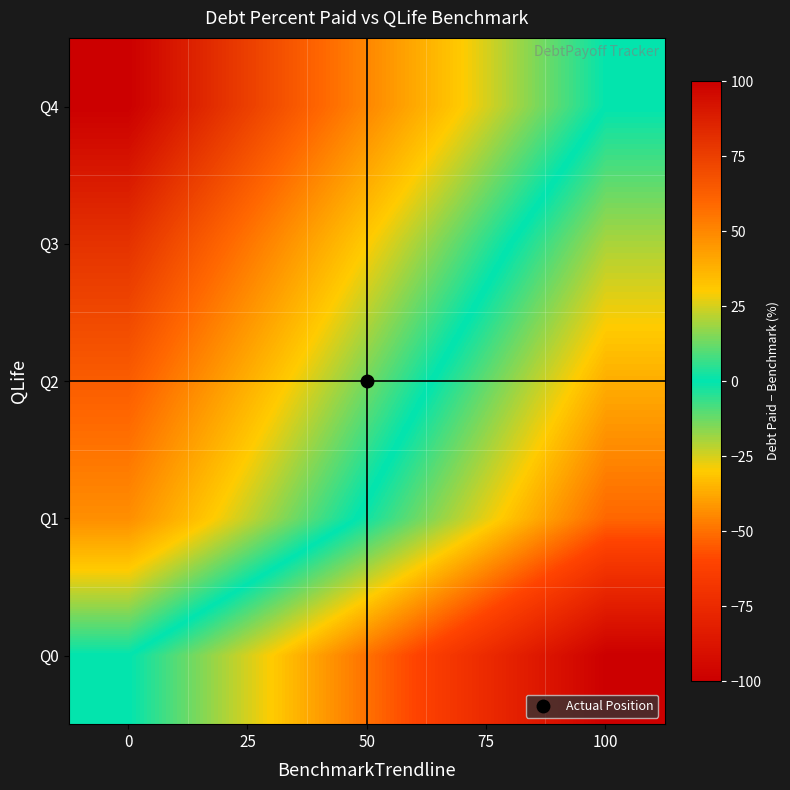

Which has a higher value, 25 or 50?

25